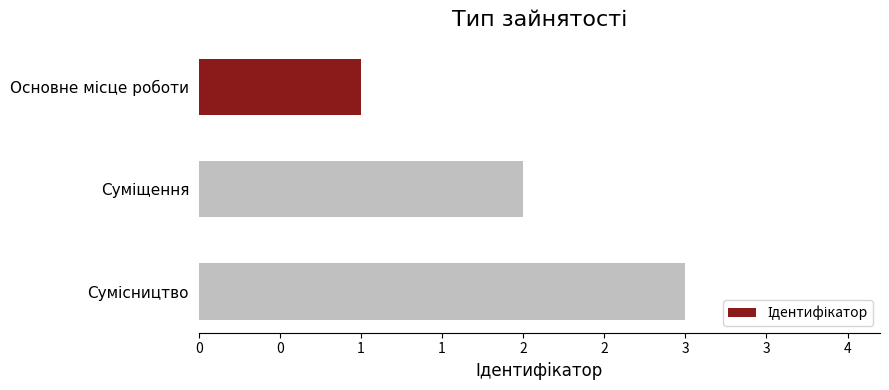

Does the chart contain any negative values?

No